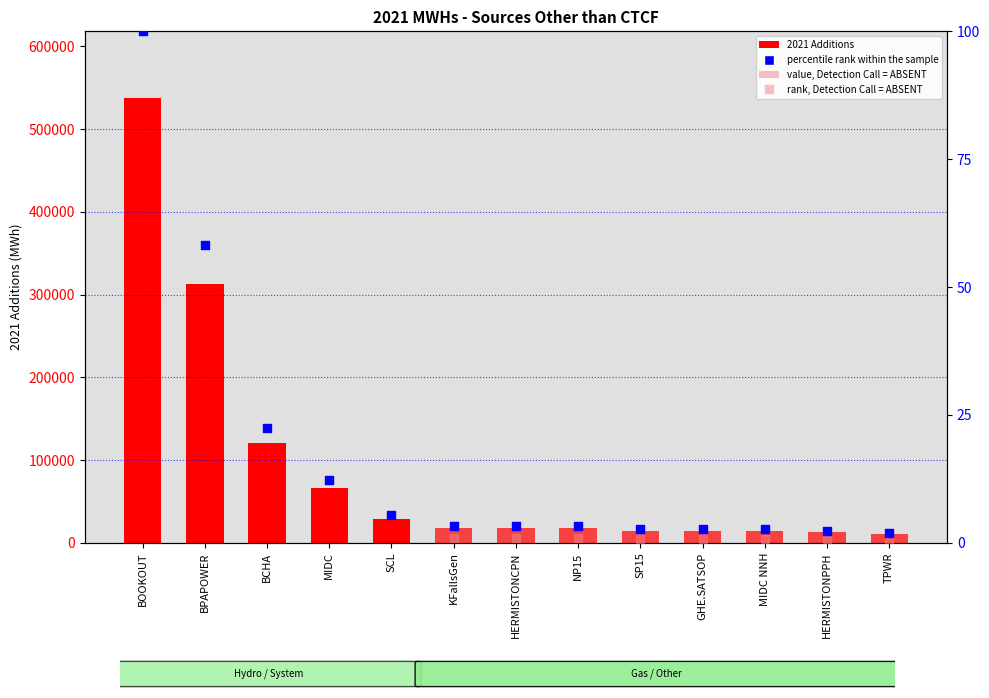

Between HERMISTONPPH and KFallsGen, which is larger?

KFallsGen